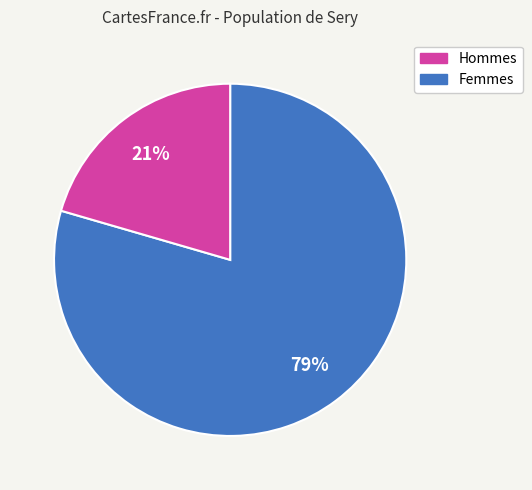

The Hommes slice represents 68% of the pie. True or false?

False